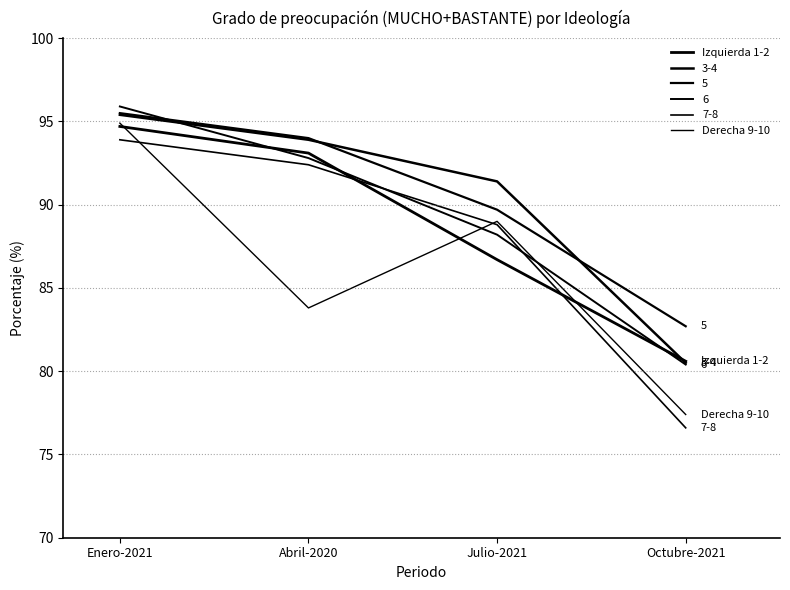

Is this an area chart (filled region under the line)?

No